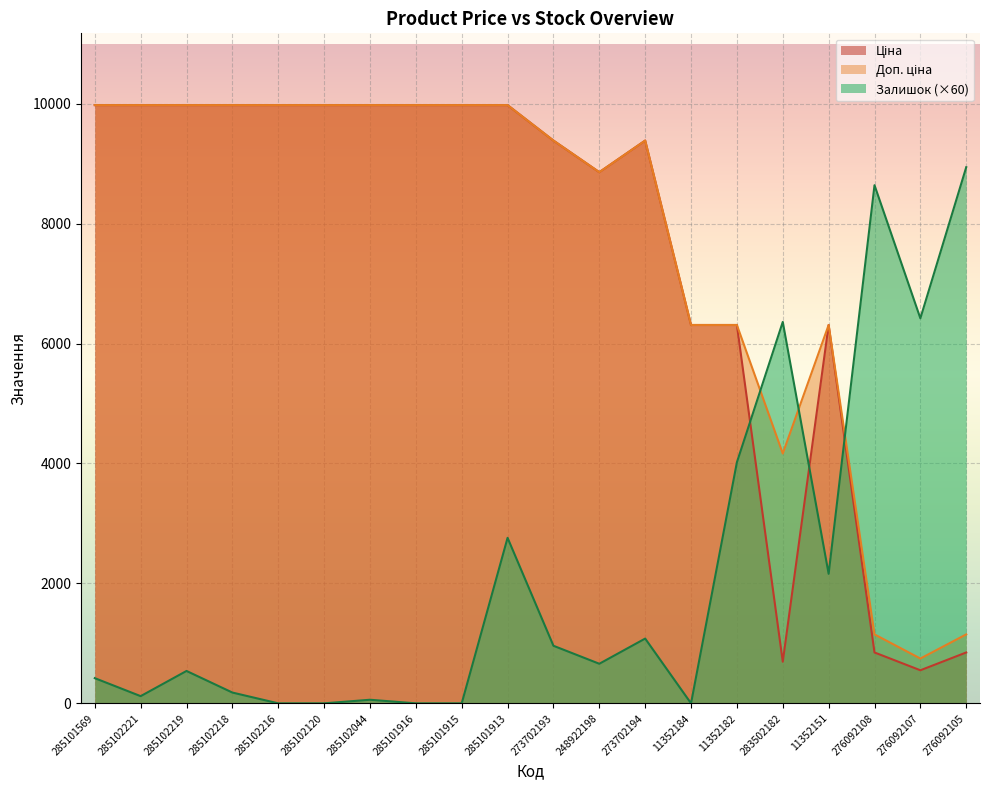

Where is the first local maximum for Залишок?

285102219